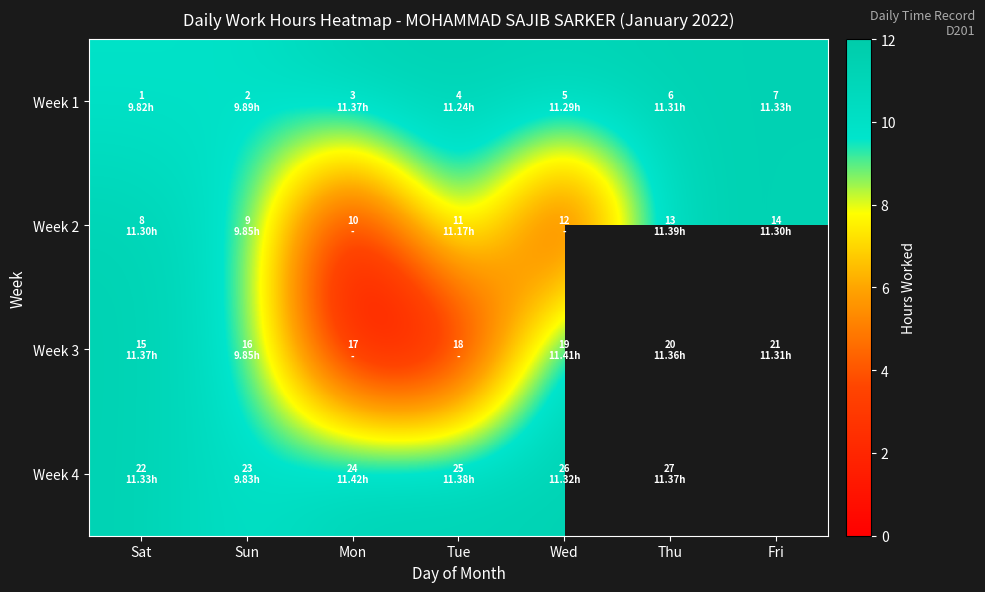

The Week 1 series shows 9.8 at Sat. True or false?

True